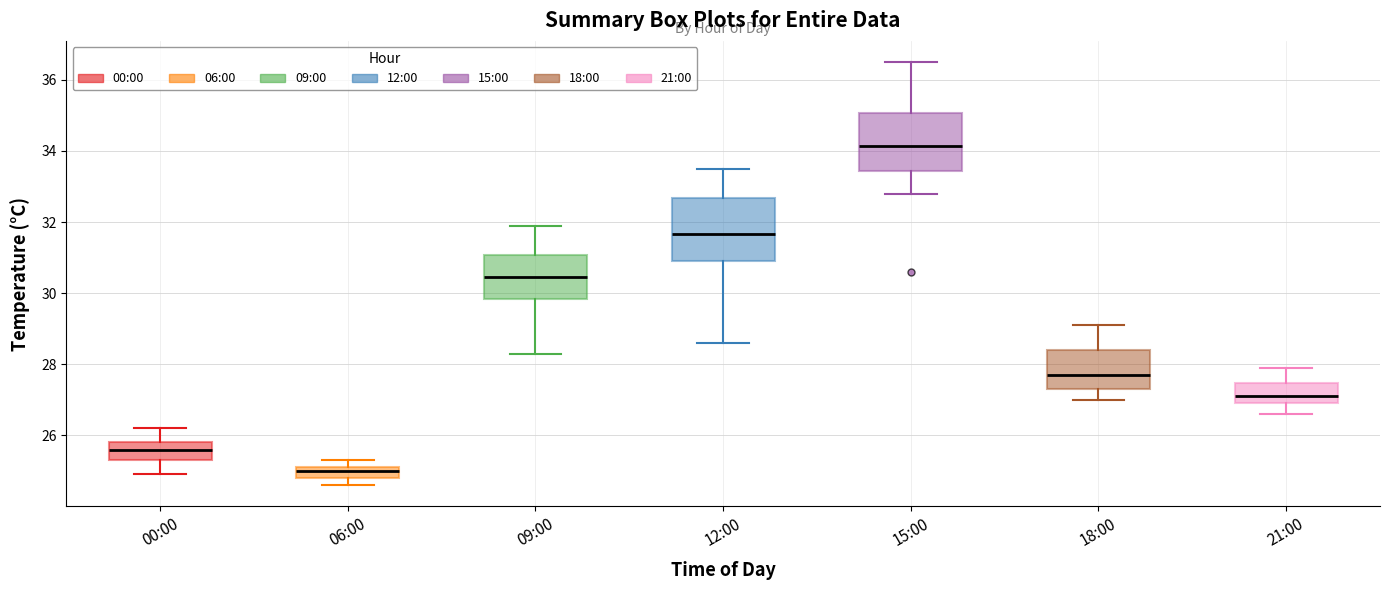

Which box has the lowest median line?

06:00